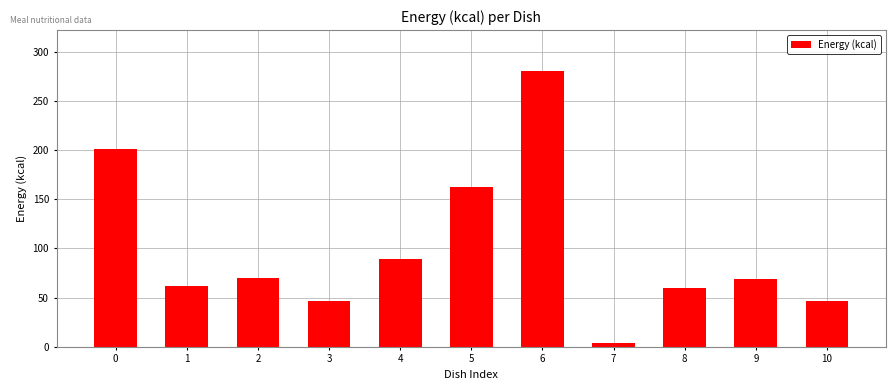

Reading left to right, what are all the values shown in this chart?

0=201.6	1=62.0	2=70.3	3=46.8	4=89.8	5=162.0	6=280.0	7=3.5	8=60.0	9=69.0	10=46.8